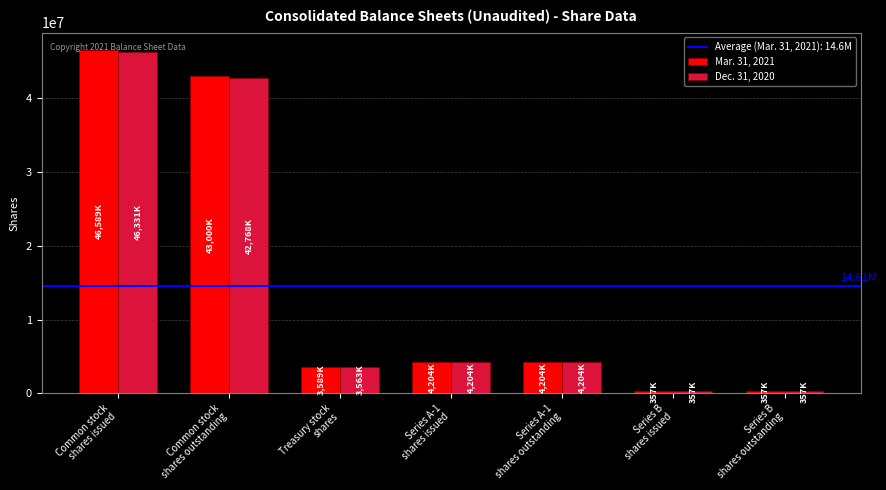

What is the difference between the maximum and minimum values in the Mar. 31, 2021 series?

46232000